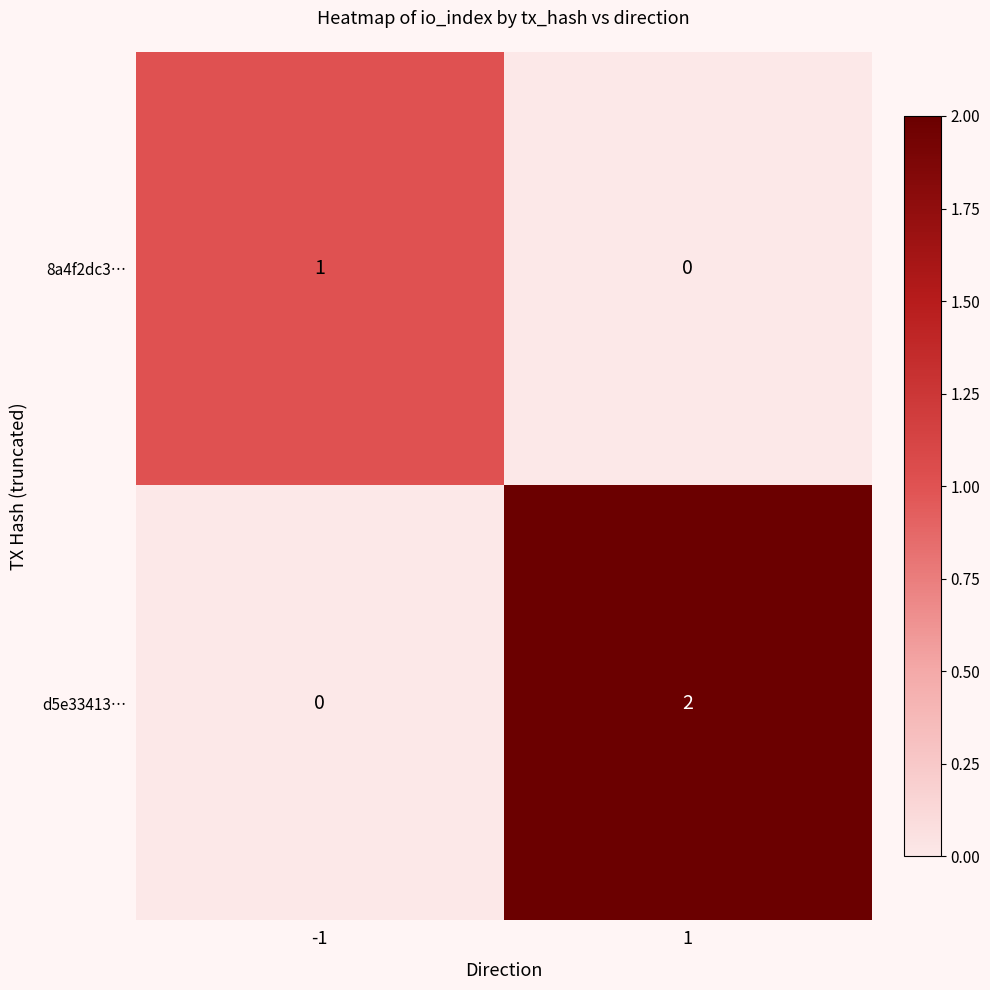

Reading left to right, what are all the values shown in this chart?

8a4f2dc3…: -1=1	1=0
d5e33413…: -1=0	1=2